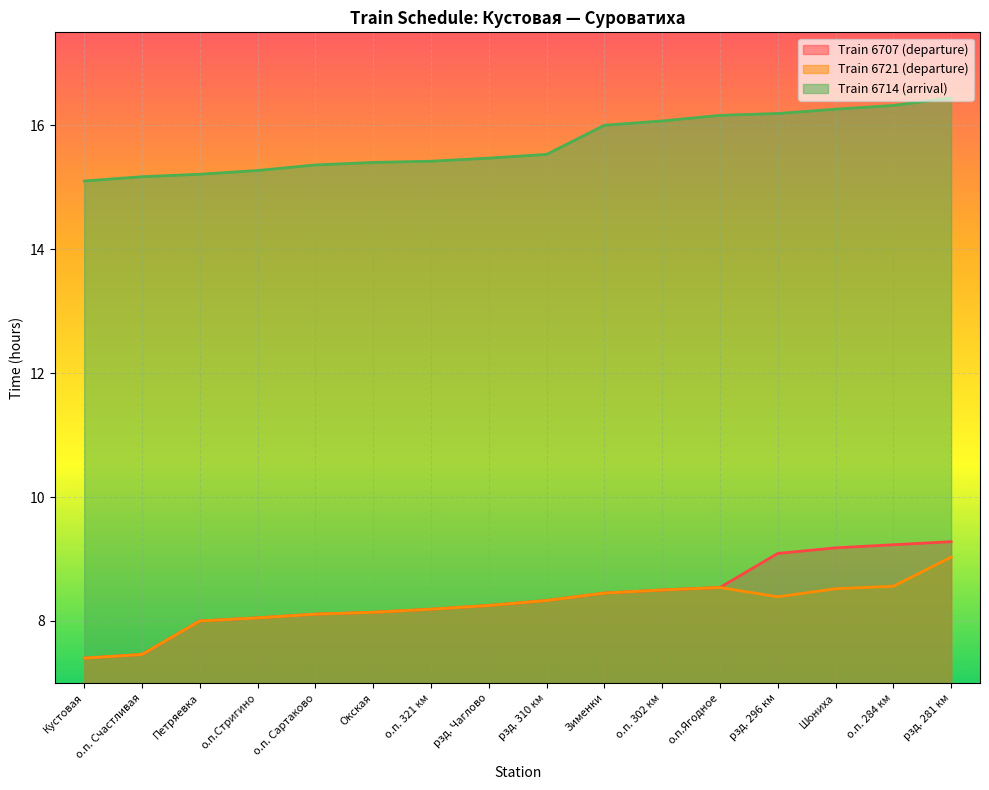

What are all the series names shown in the legend?

Train 6707 (departure), Train 6721 (departure), Train 6714 (arrival)